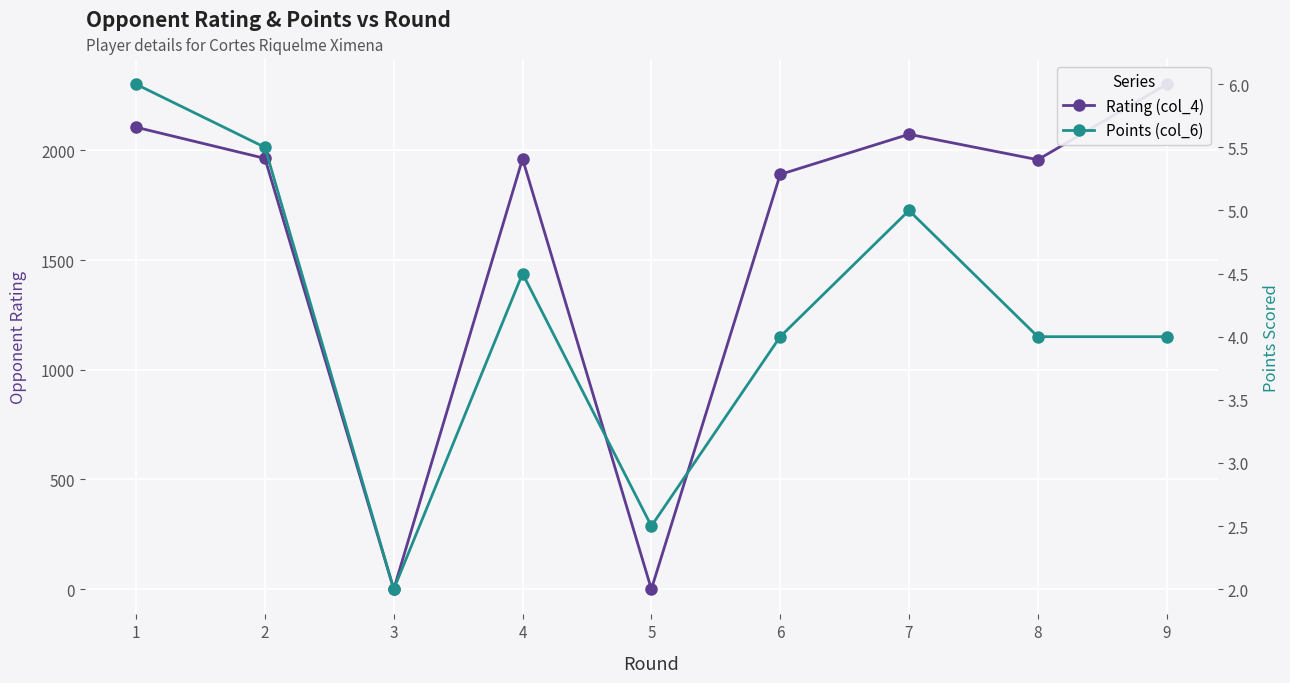

At which category does the chart reach its peak across all series?

9